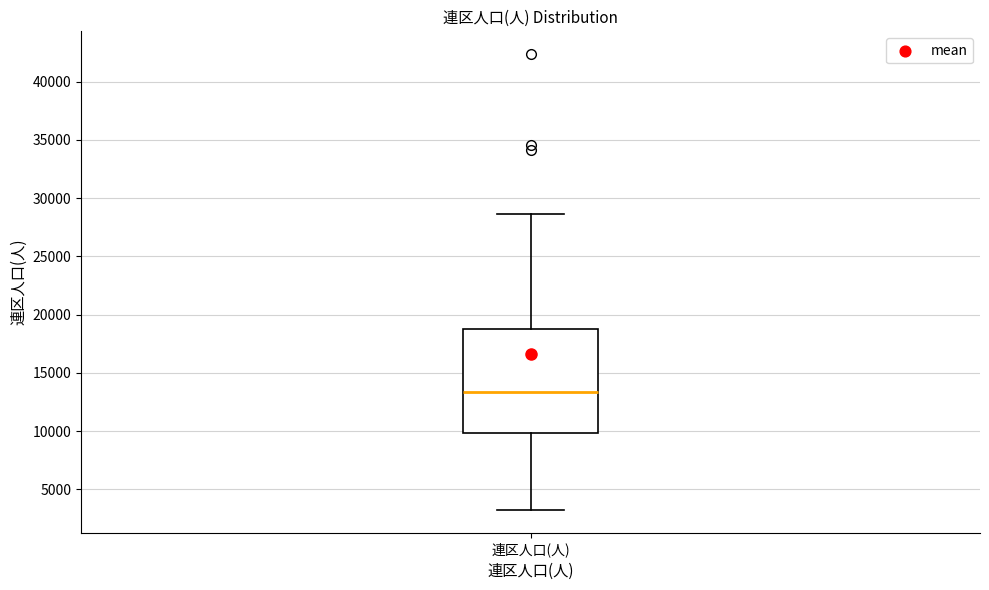

Transcribe this box plot: give where the median line is, the range the box spans, and where the two whiskers end, as read against the y-axis. The values are not printed on the chart, so give them approximately, as read against the axis.

median 13500, box 10000 to 18500, whiskers 3000 to 28500